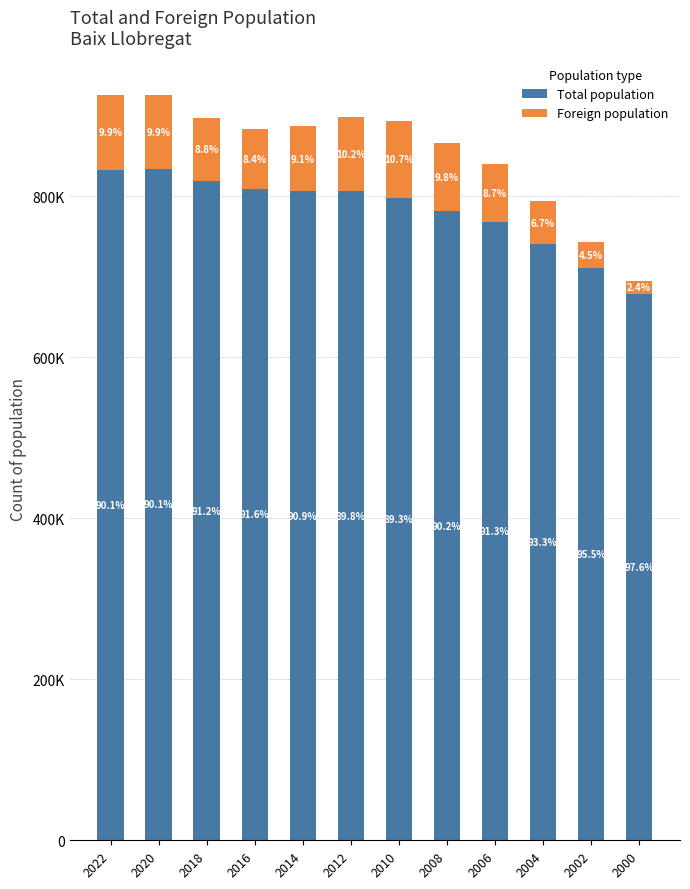

Does the chart contain stacked bars?

Yes